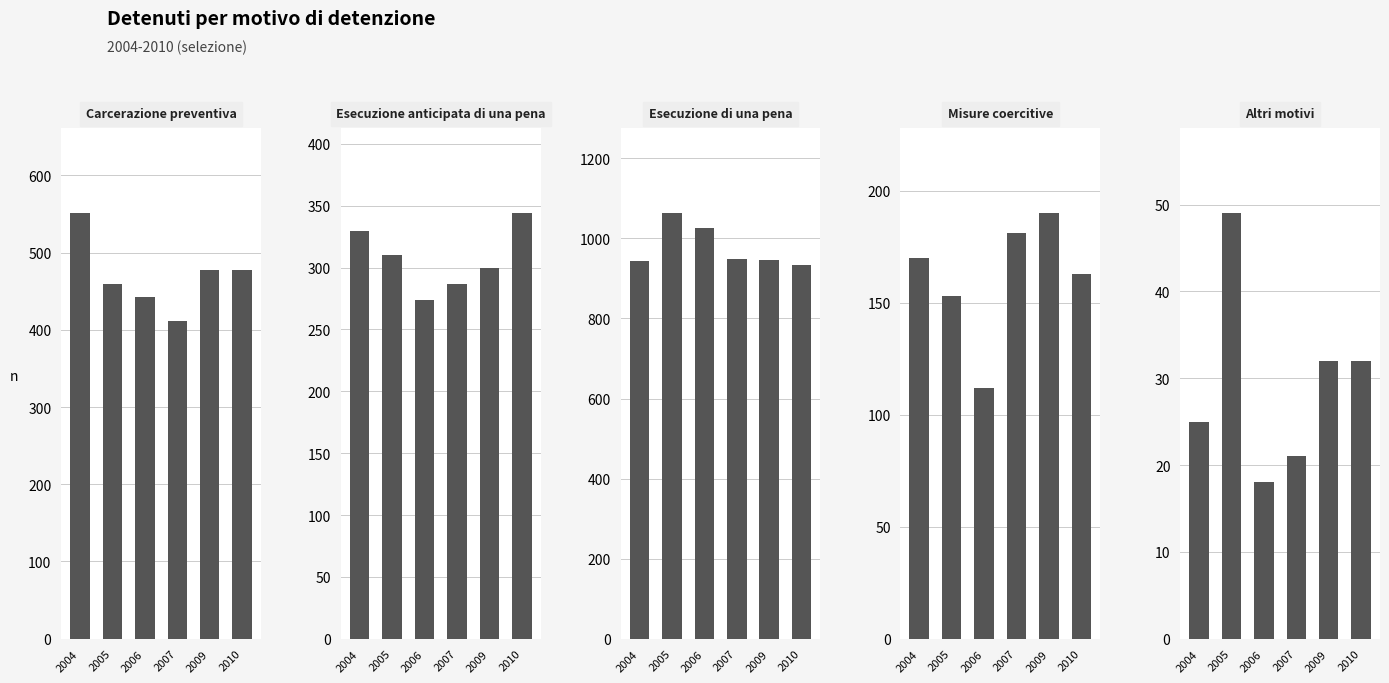

The Altri motivi series shows 34 at 2007. True or false?

False